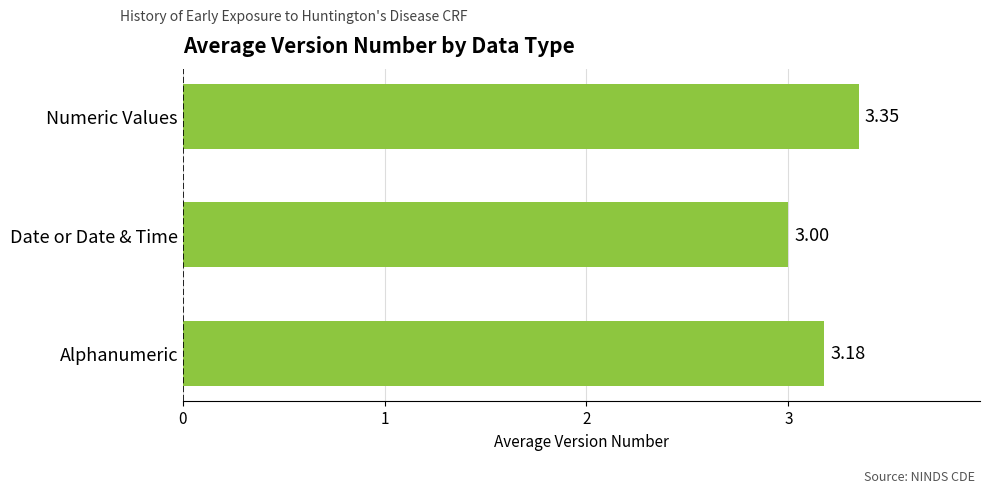

Rank the categories by value from highest to lowest.

Numeric Values, Alphanumeric, Date or Date & Time